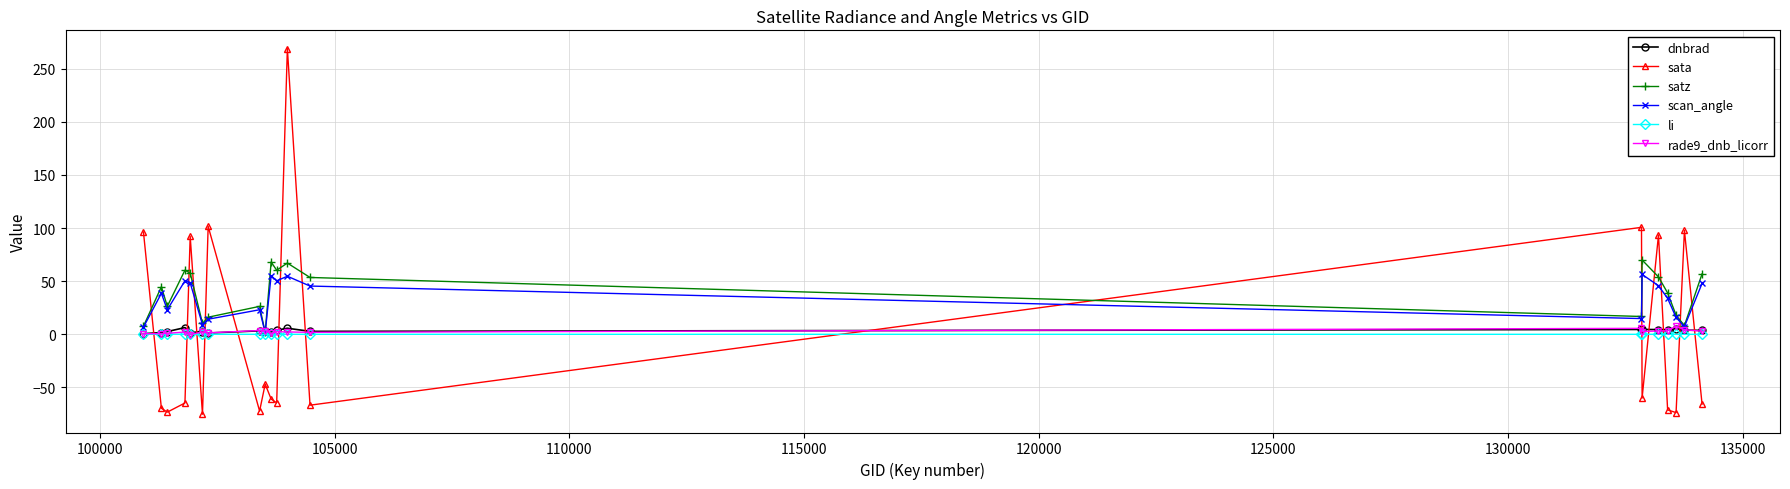

After their last crossing, which series has the higher values: sata or rade9_dnb_licorr?

rade9_dnb_licorr